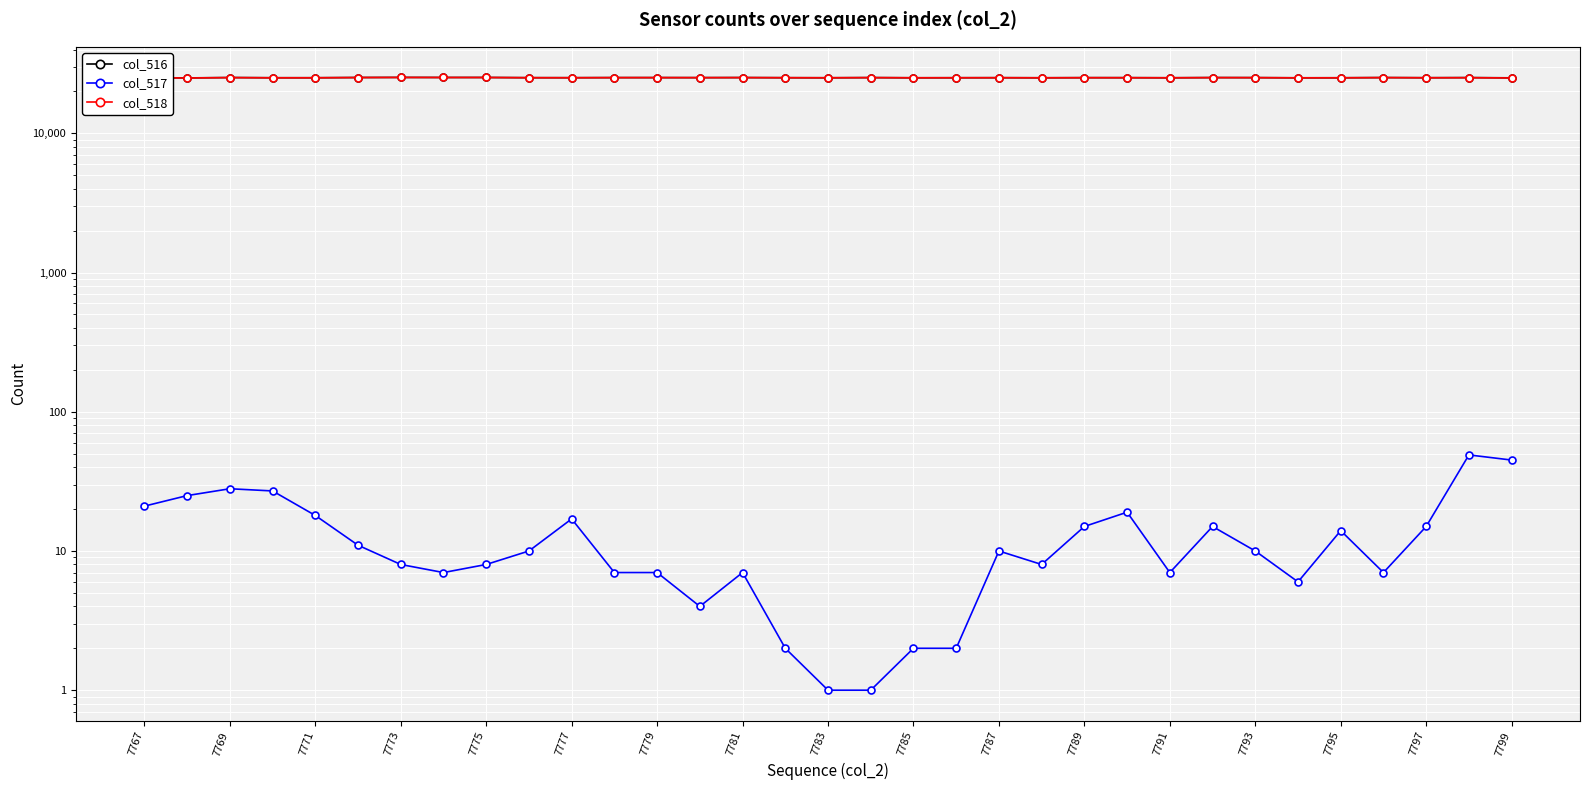

True or false: col_517 and col_518 intersect in this chart.

False